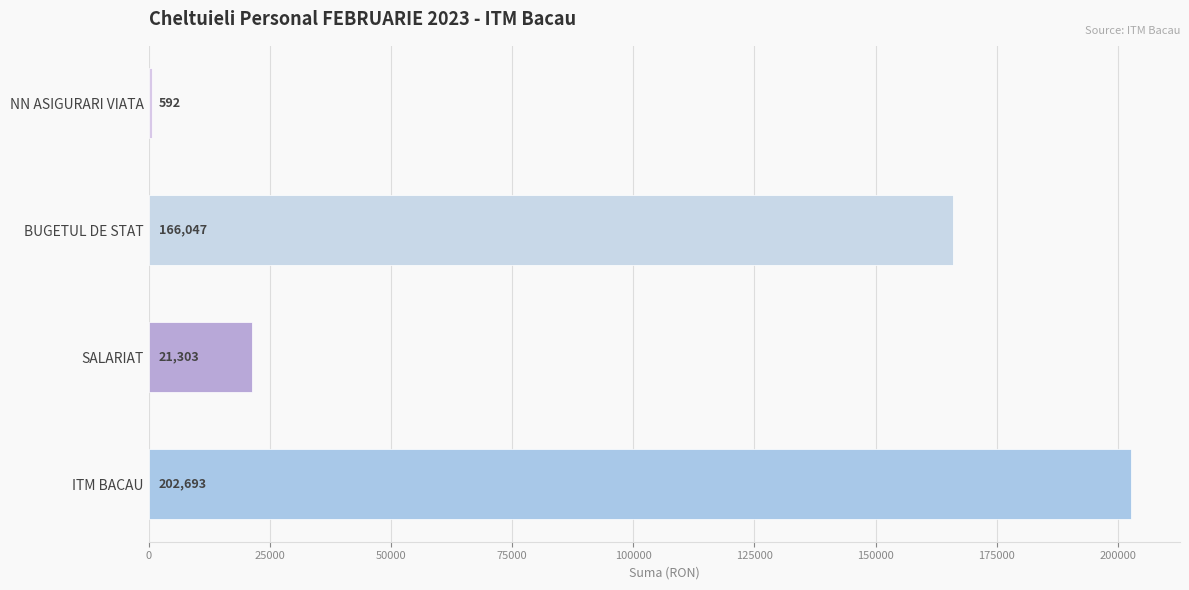

Reading bottom to top, what are all the values shown in this chart?

ITM BACAU=202693	SALARIAT=21303	BUGETUL DE STAT=166047	NN ASIGURARI VIATA=592